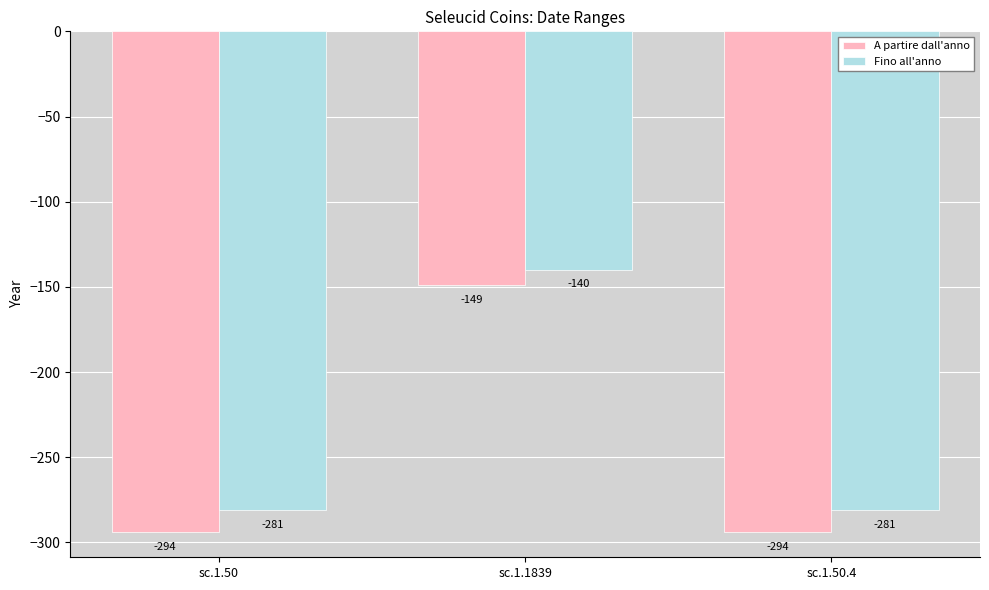

At which category is the sum across all series the highest?

sc.1.1839